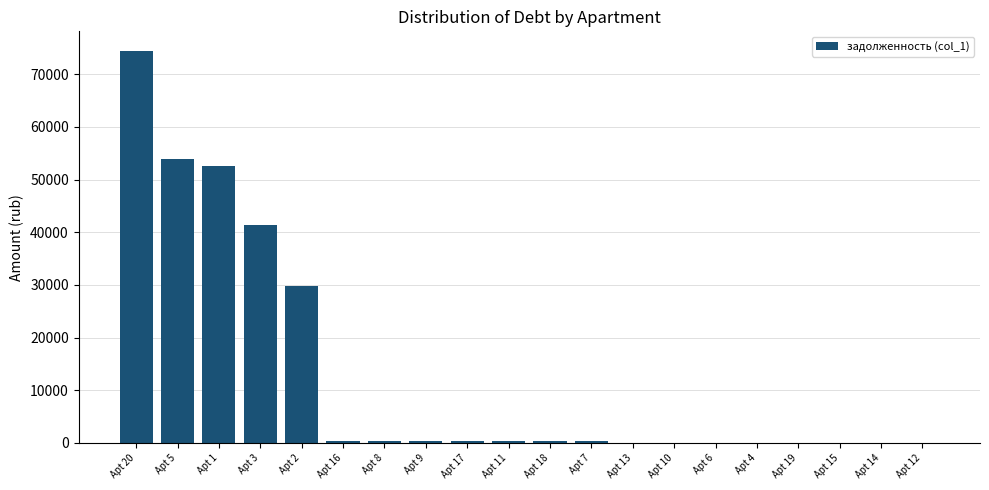

Which has a higher value, Apt 20 or Apt 14?

Apt 20